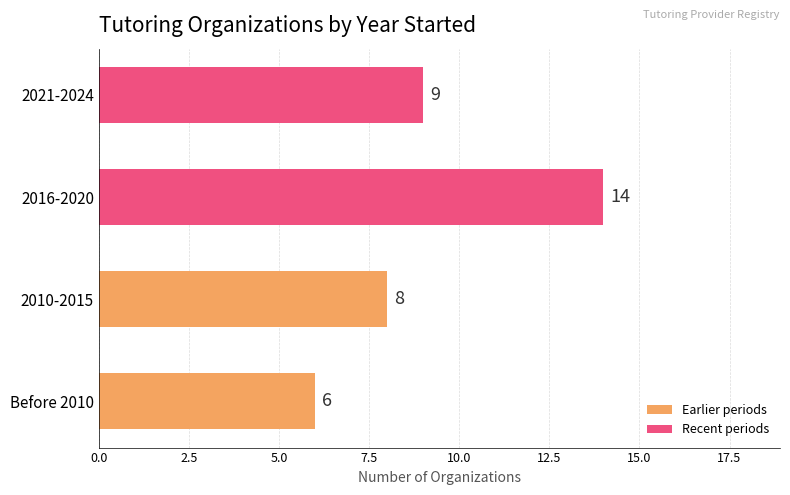

How many distinct data groups are displayed?

1